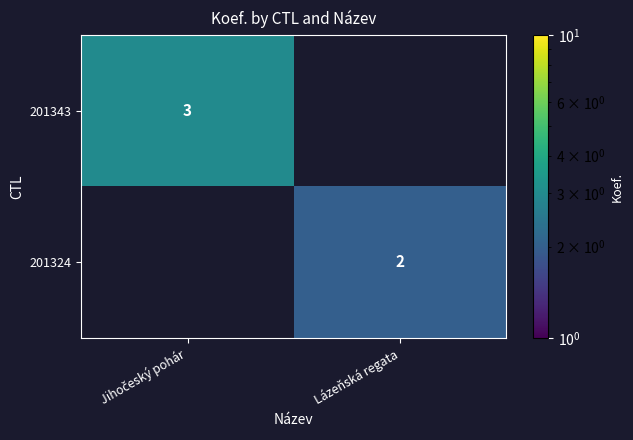

The 201343 series shows 3.0 at Jihočeský pohár. True or false?

True